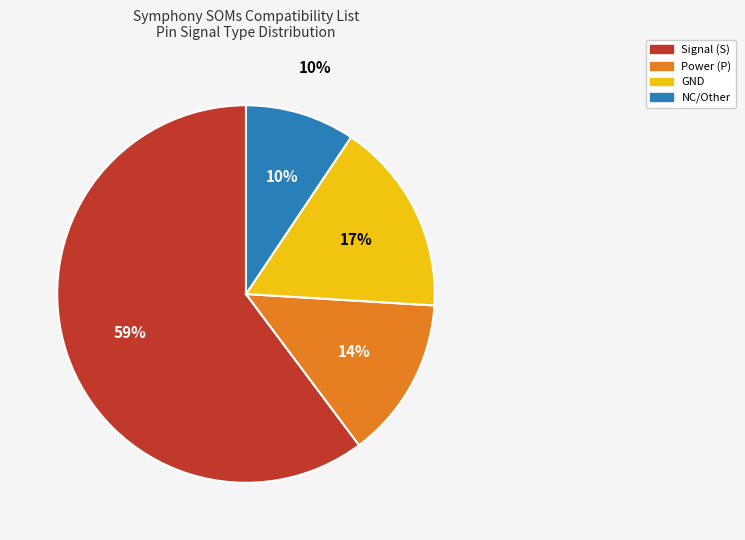

Which category accounts for the majority?

Signal (S)